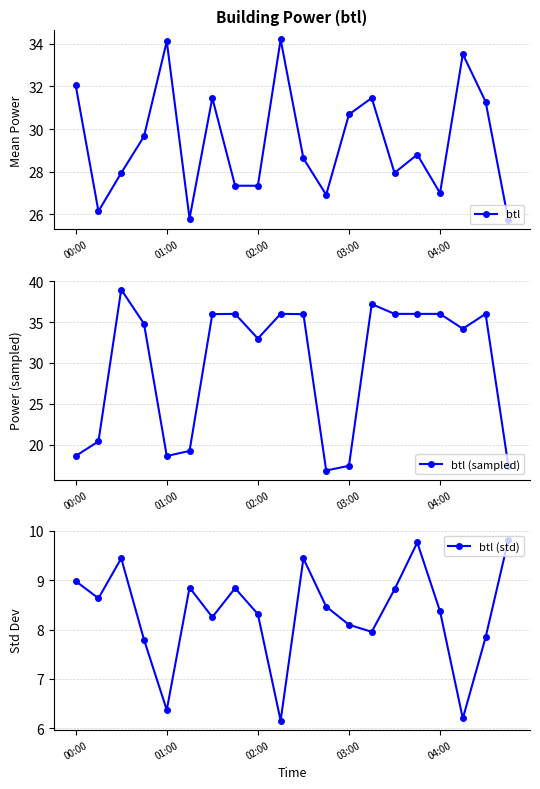

How many interior local peaks does the btl series have?

6